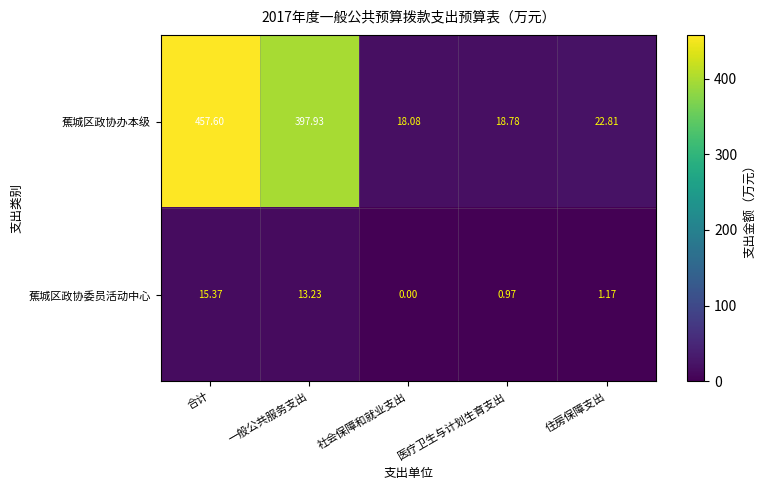

Which category has the lowest value in the 蕉城区政协委员活动中心 series?

社会保障和就业支出